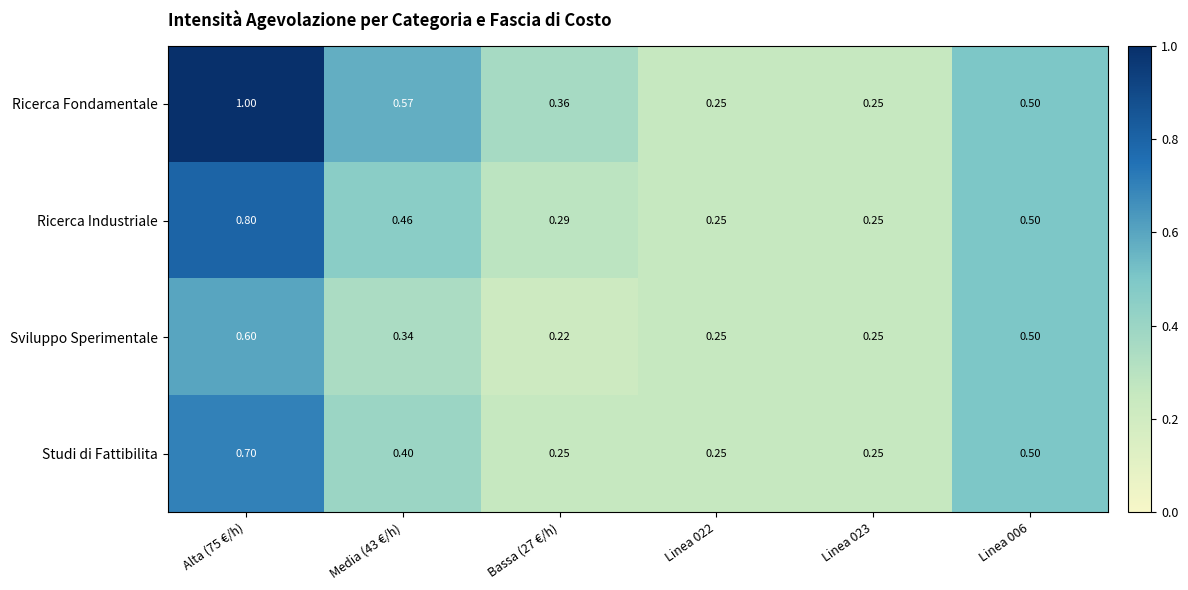

Between Media (43 €/h) and Linea 022, which series saw the biggest shift?

Ricerca Fondamentale